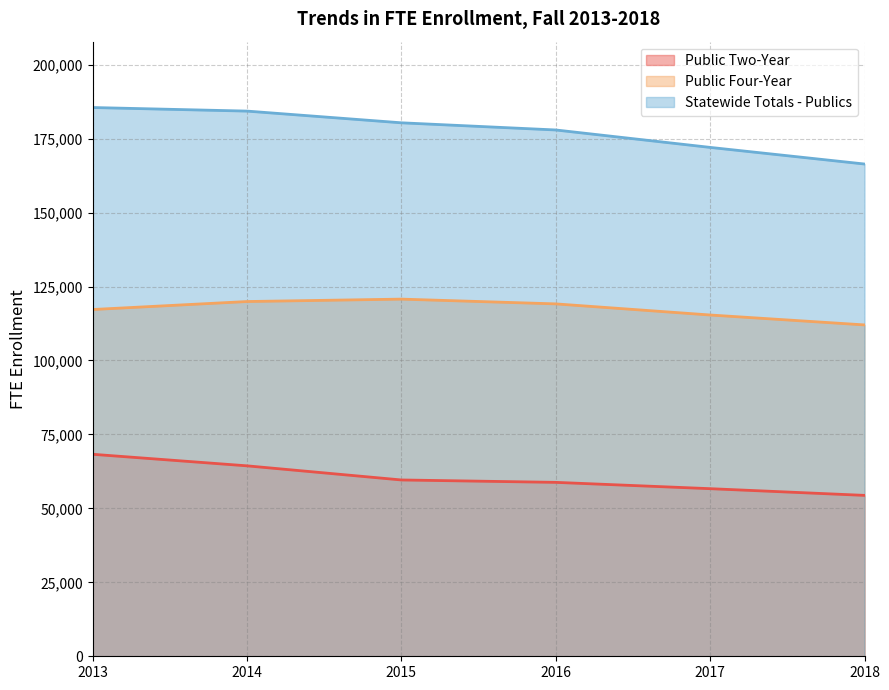

Which series has the largest total across all categories?

Statewide Totals - Publics